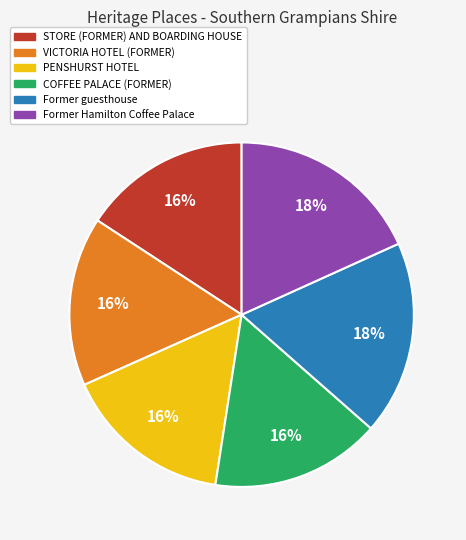

Count the number of slices in the pie.

6